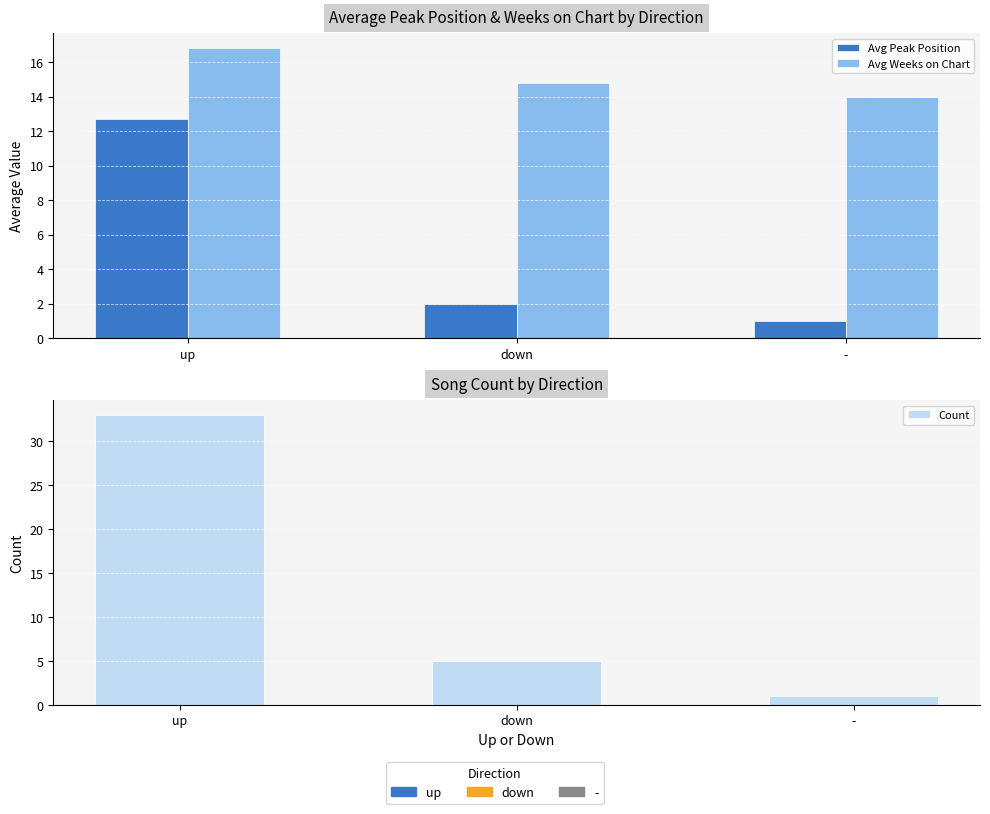

How many bars are there in total?

9